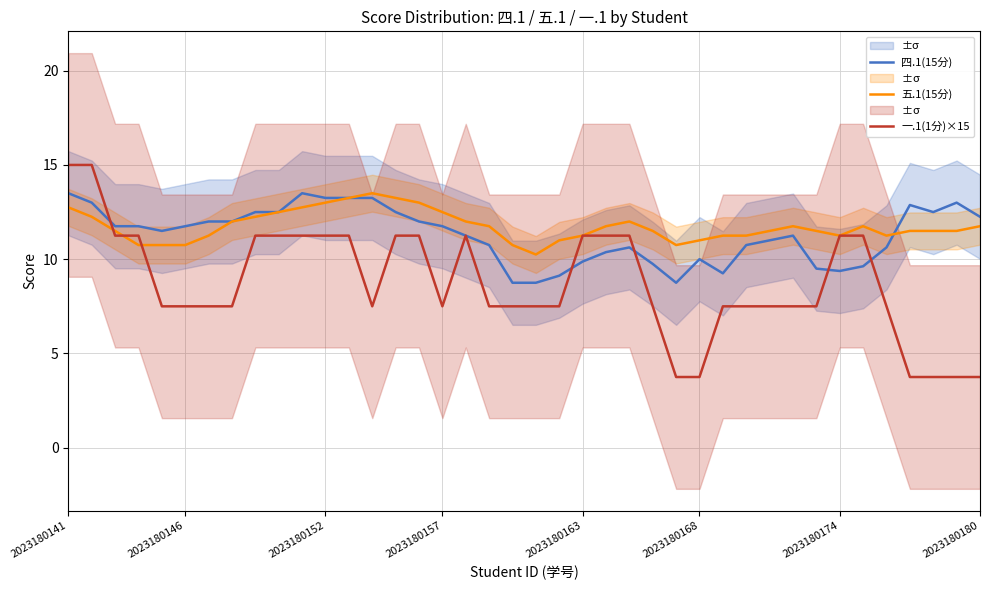

How many lines are shown in the chart?

3